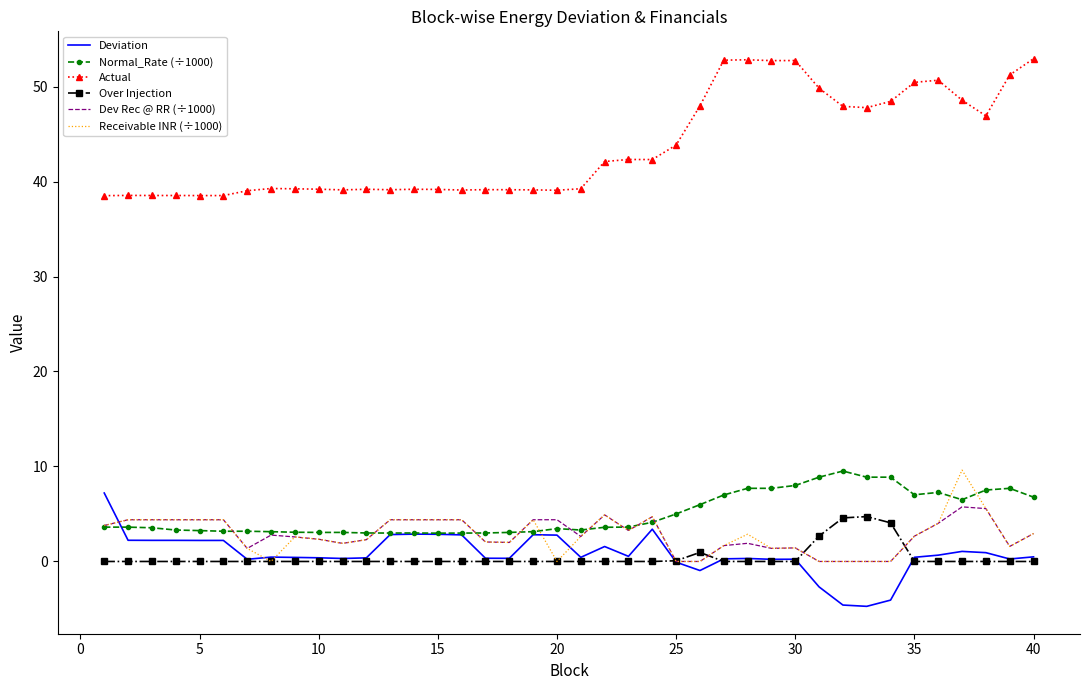

True or false: Actual and Receivable INR (÷1000) cross at least once.

False